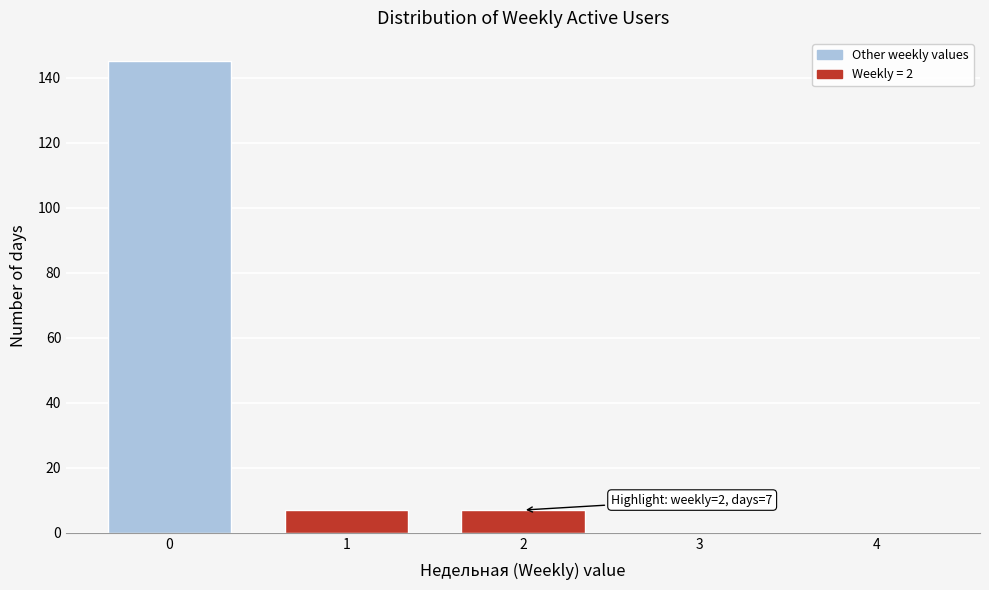

Reading left to right, what are all the values shown in this chart?

0=145	1=7	2=7	3=0	4=0